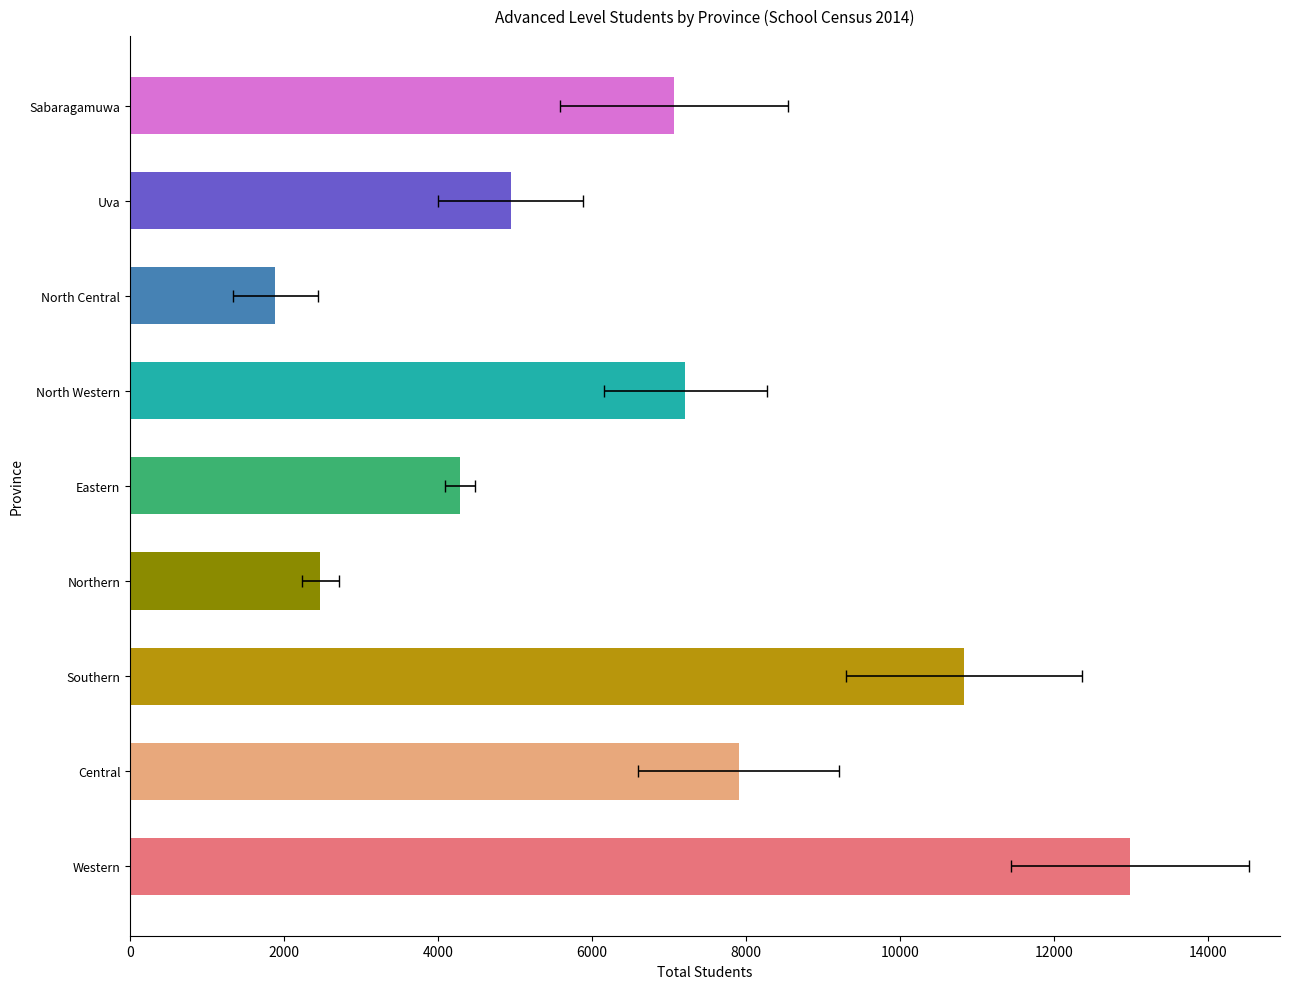

Does the chart contain stacked bars?

No